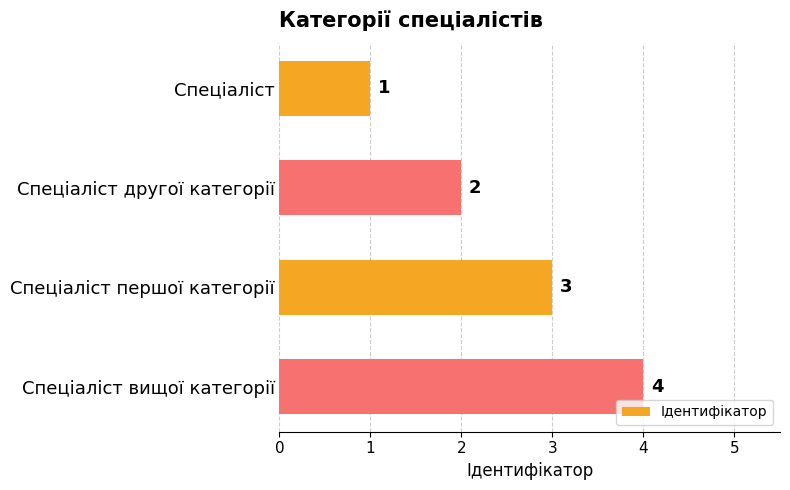

Where is the data nearest to the value 2?

Спеціаліст другої категорії